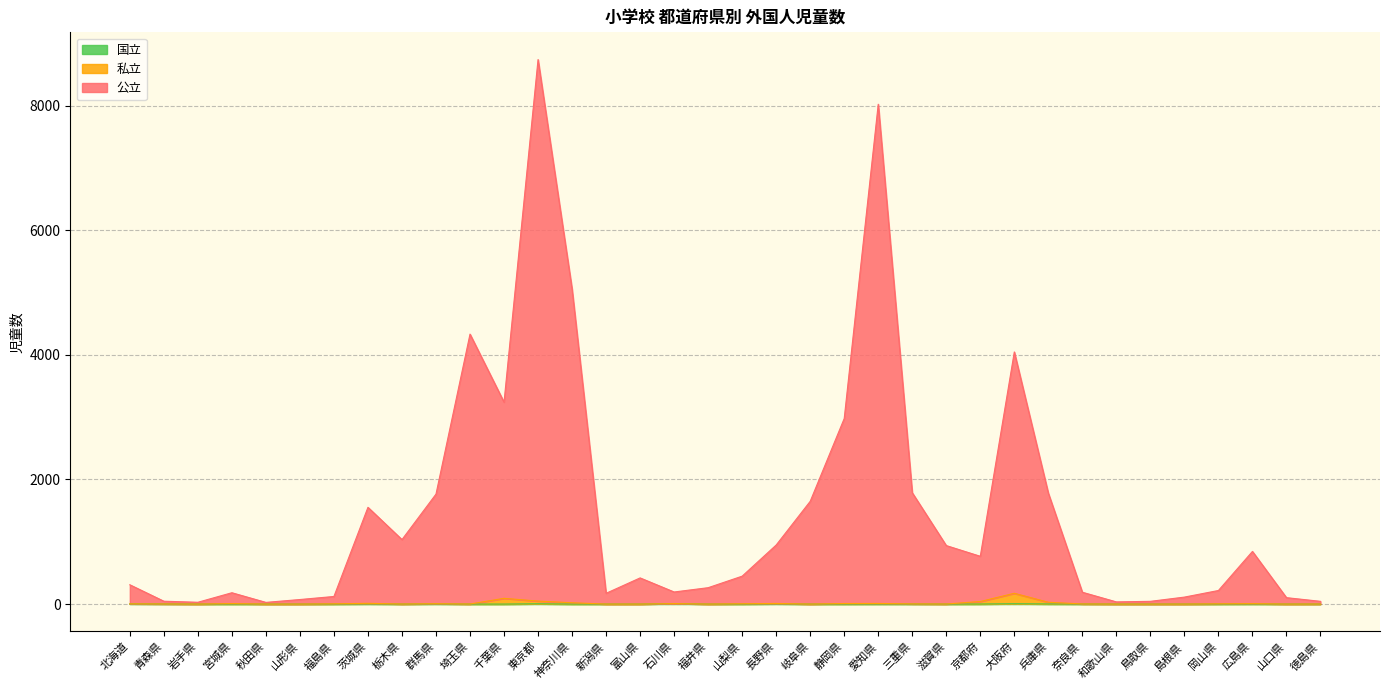

Where is the first local maximum for 国立?

茨城県